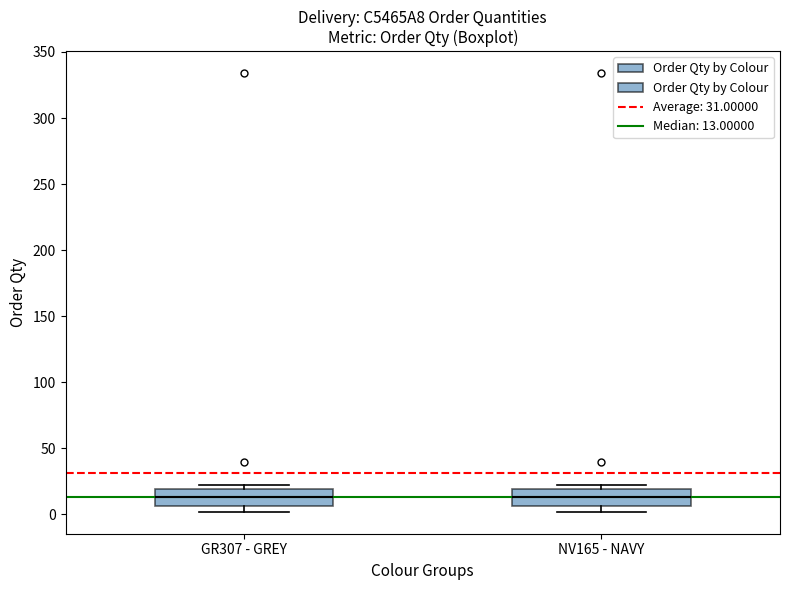

Where is the upper edge of the box for GR307 - GREY on the y-axis? The values are not printed on the chart, so give them approximately, as read against the axis.

20